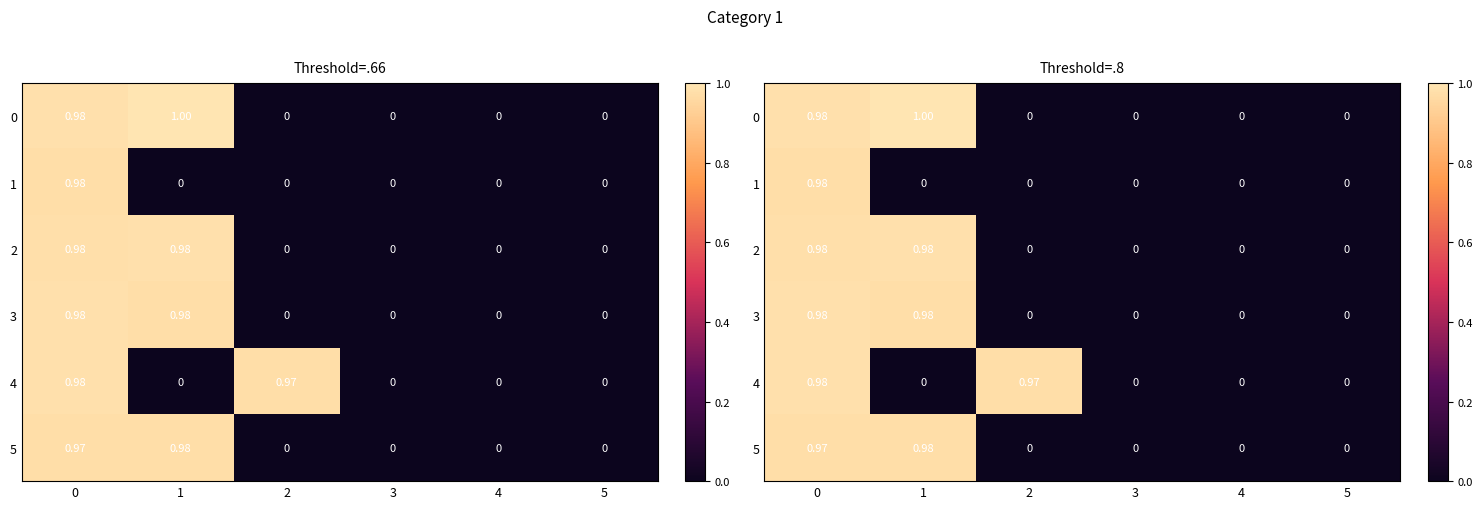

How many series are shown in this chart?

6